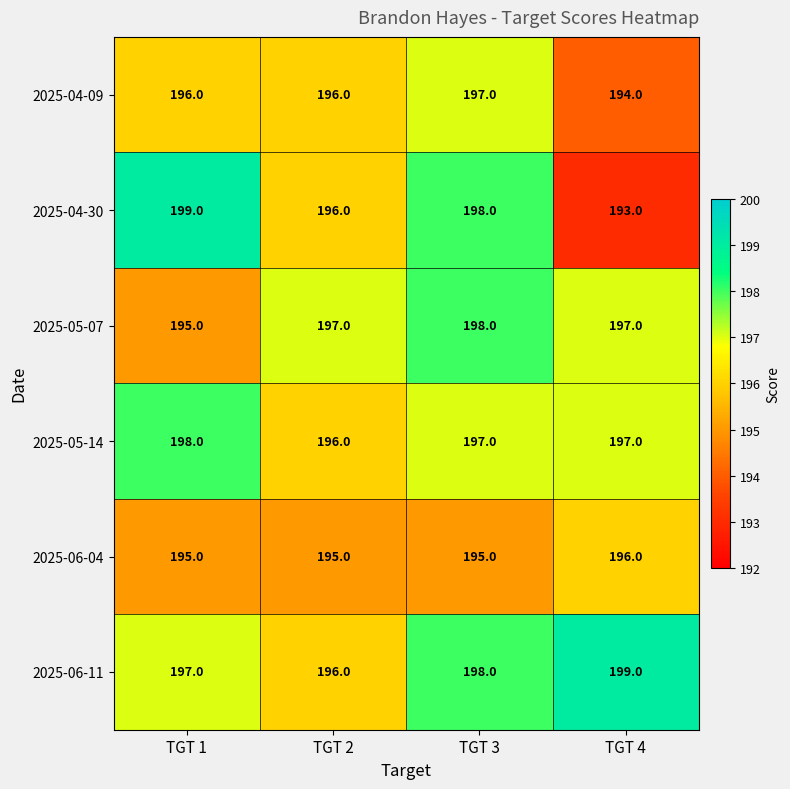

What is the greatest value displayed?

199